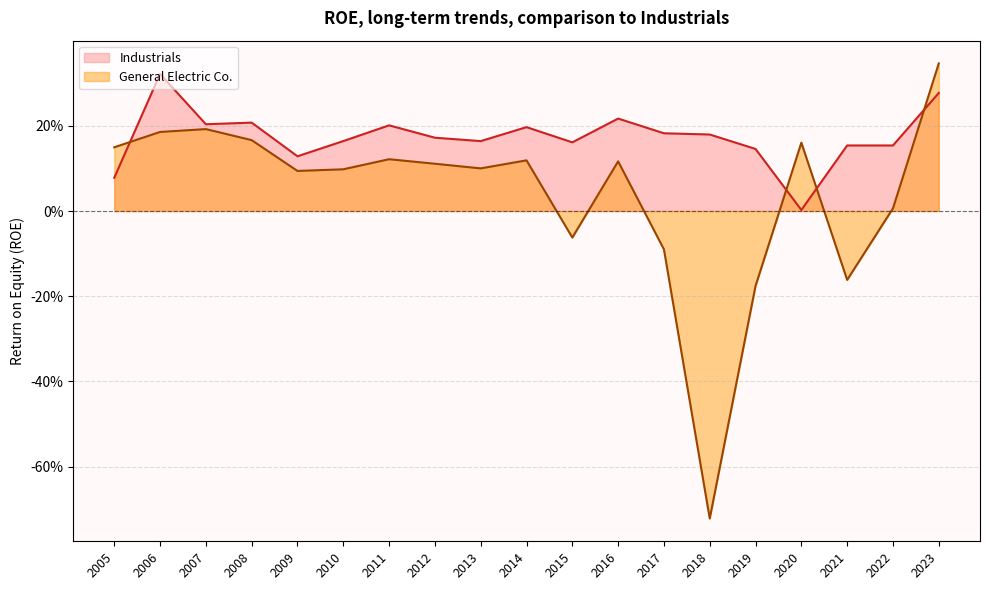

How many times do Industrials and General Electric Co. cross each other?

4